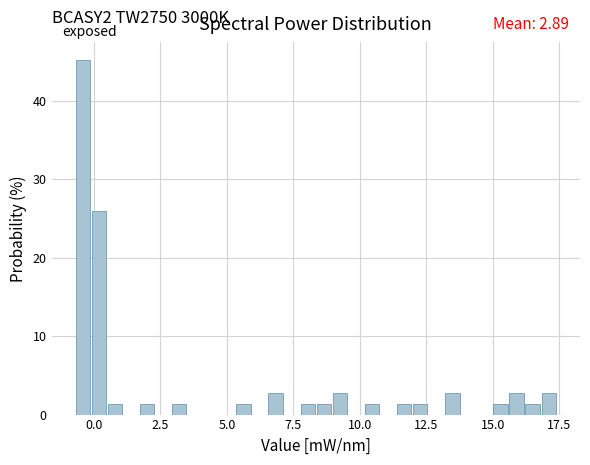

Read against the x-axis, roughly where is the centre of the tallest bar?

-0.5